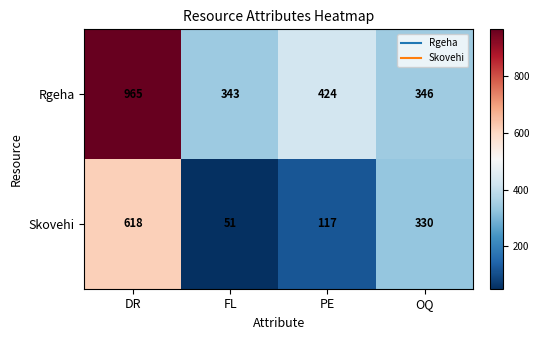

What is the spread (max minus min) of values at DR?

347